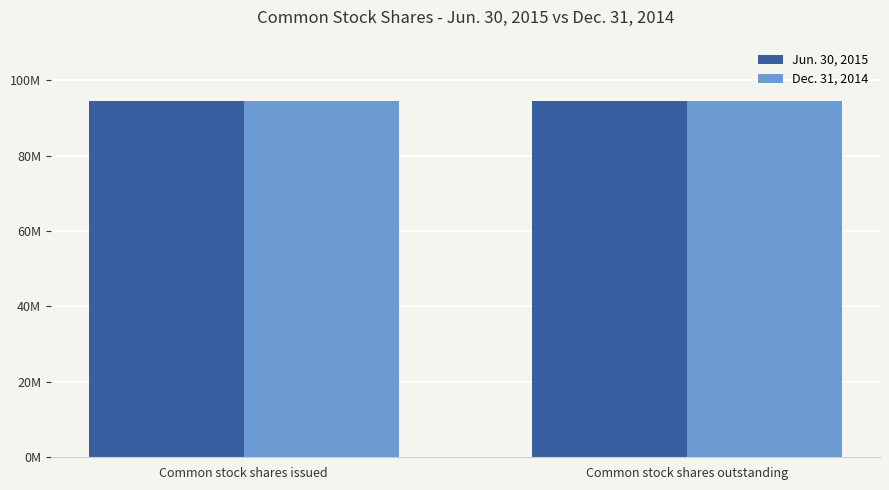

What are all the series names shown in the legend?

Jun. 30, 2015, Dec. 31, 2014